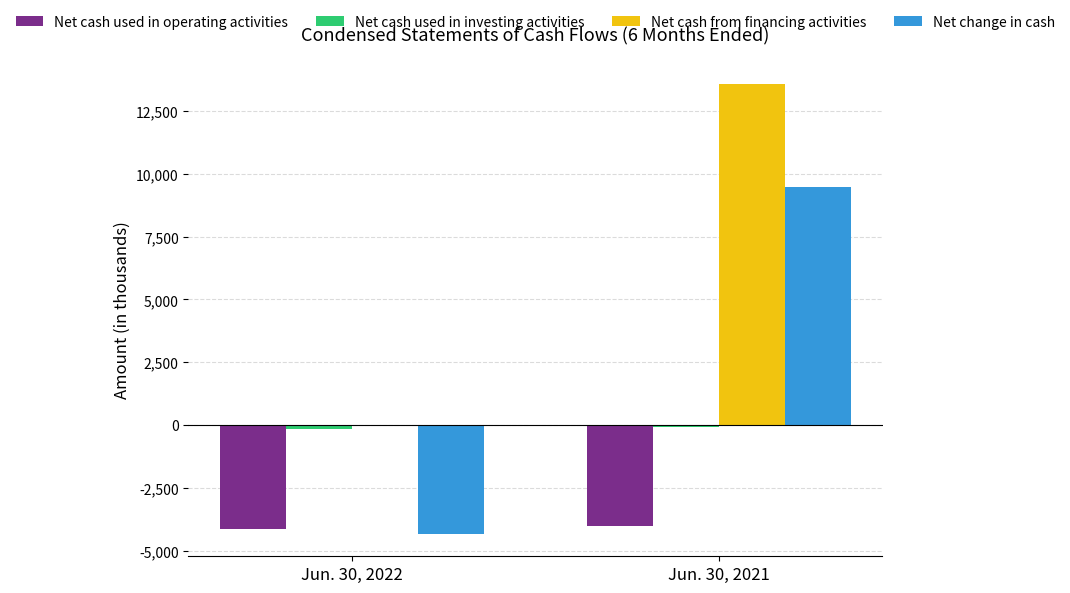

Between Jun. 30, 2022 and Jun. 30, 2021, which series saw the biggest shift?

Net change in cash